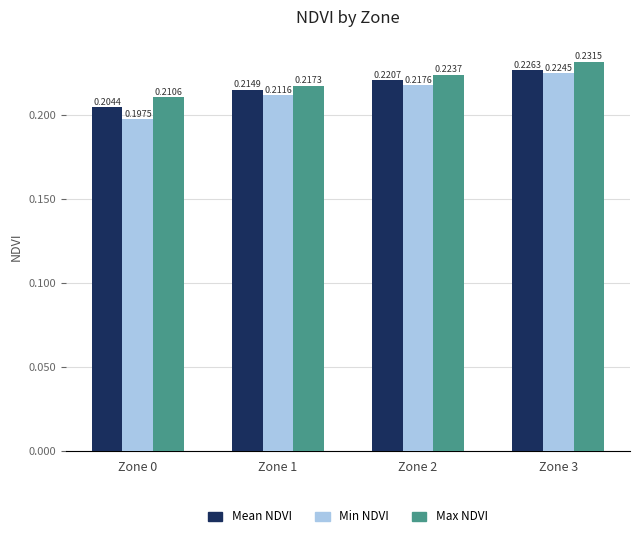

What is the sum of all Mean NDVI values?

0.9